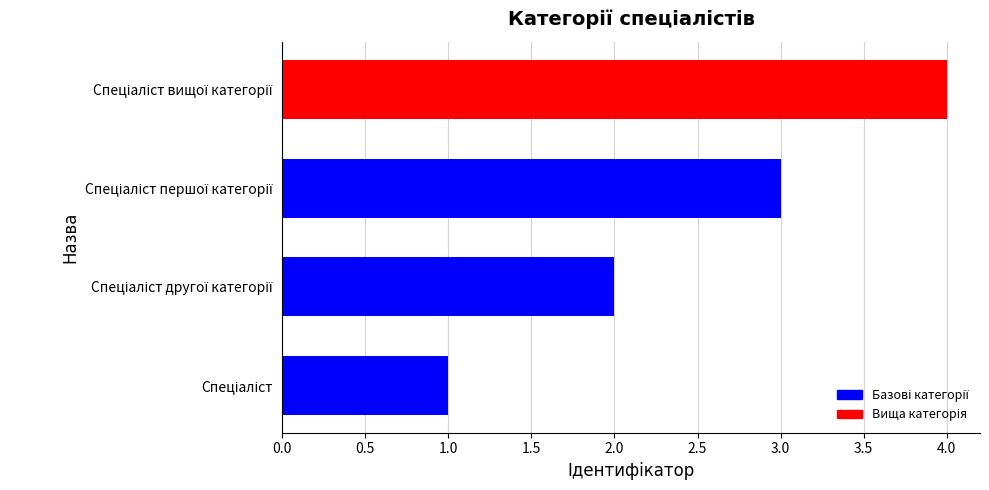

What is the difference between the maximum and minimum values?

3